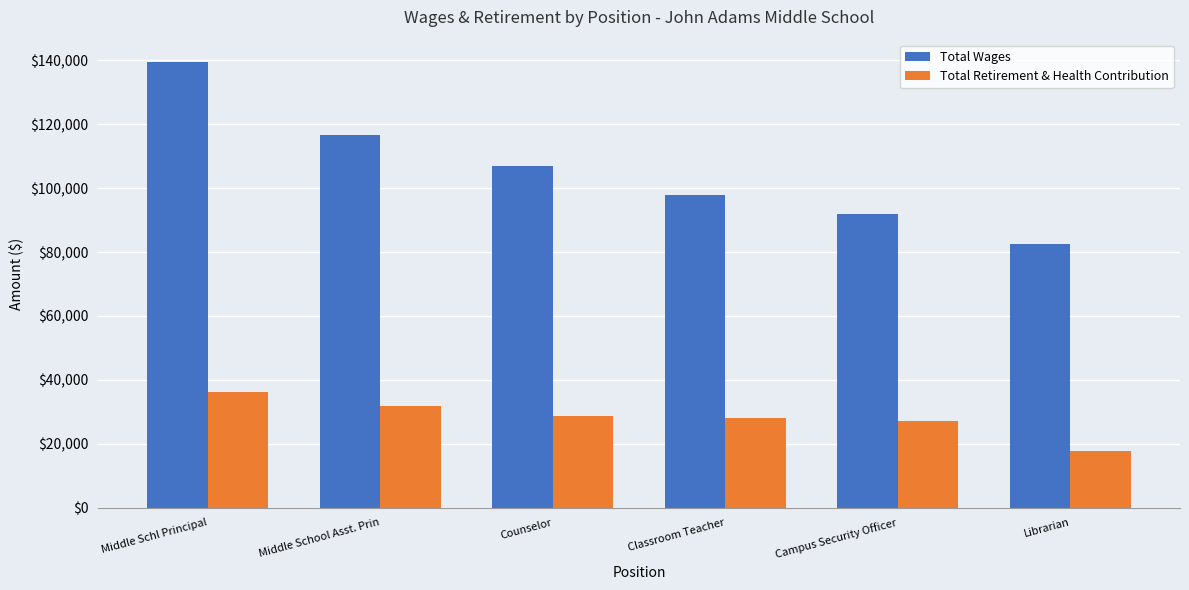

What is the smallest value displayed?

17736.0